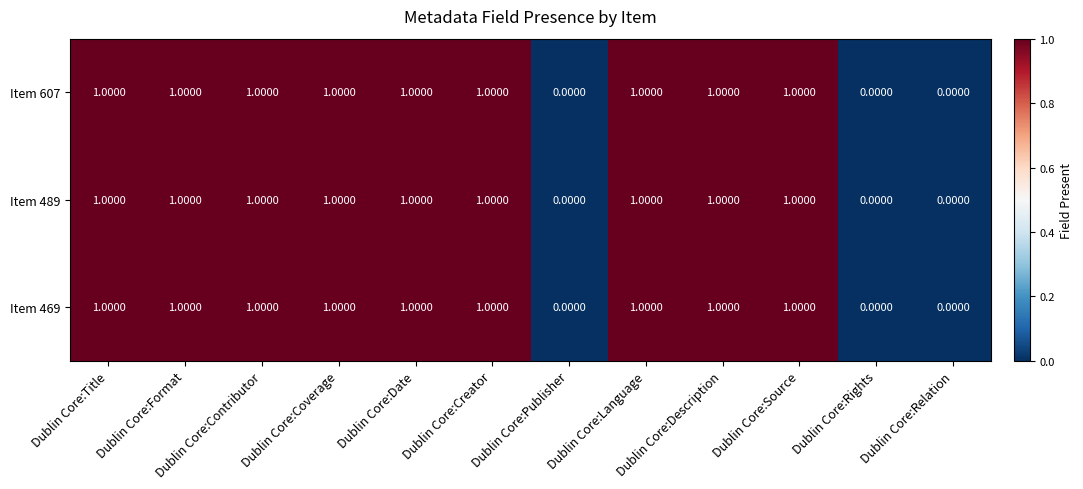

What is the sum of all Item 607 values?

9